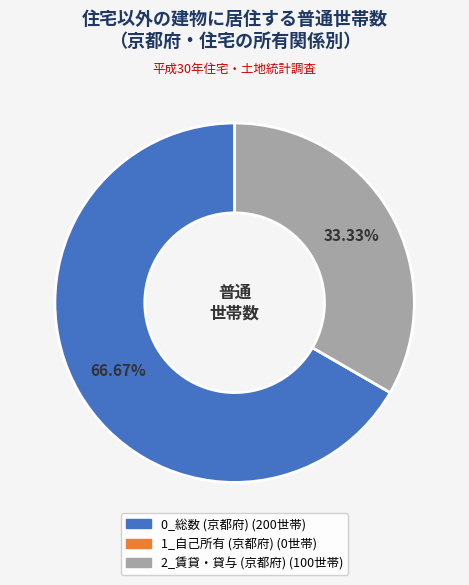

To the nearest percent, what portion does 0_総数 (京都府) represent?

67%